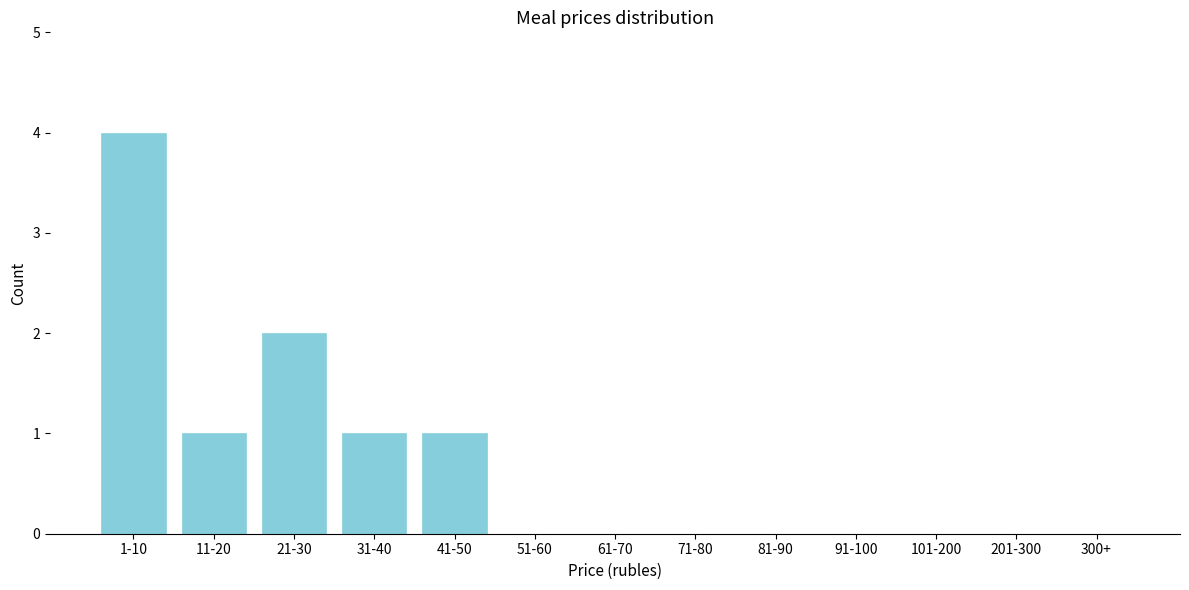

What is the sum of all values?

9